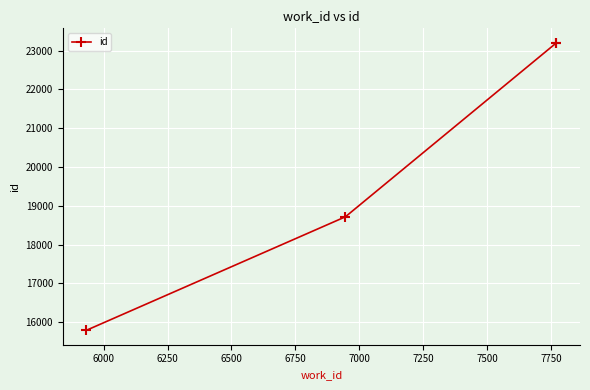

What is the smallest value displayed?

15790